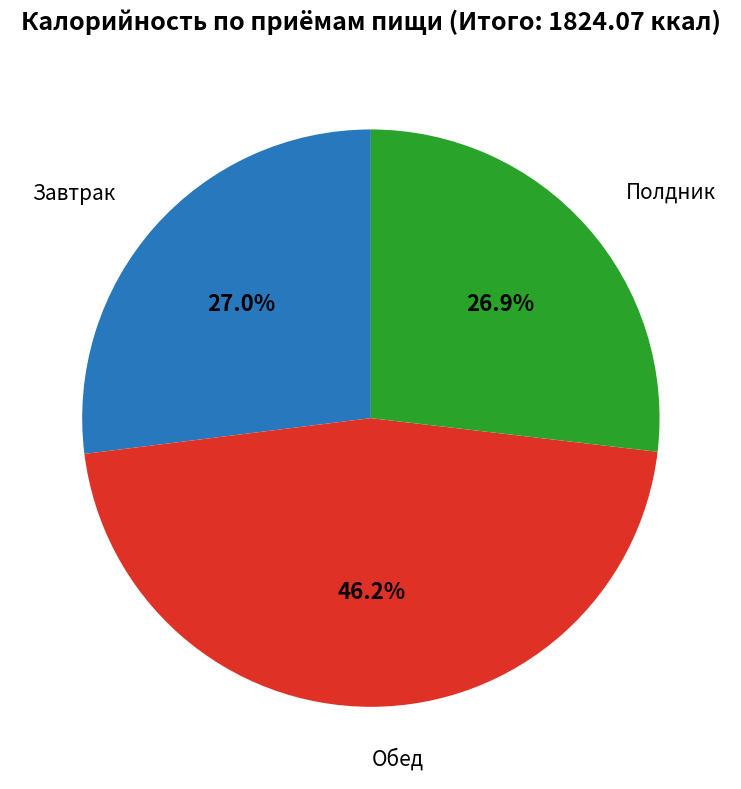

How many slices are in this pie chart?

3